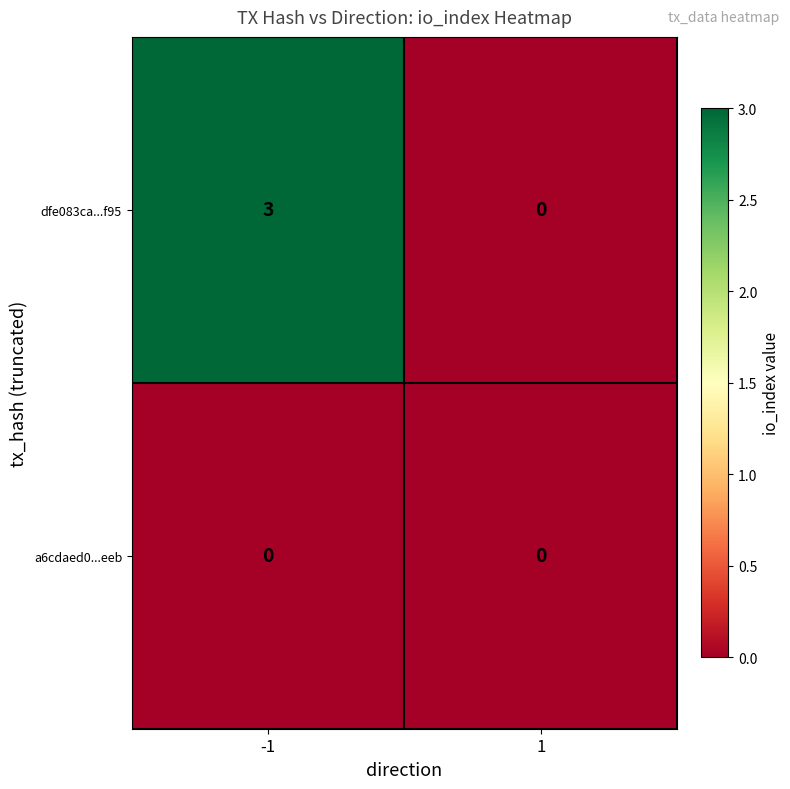

What is the spread (max minus min) of values at -1?

3